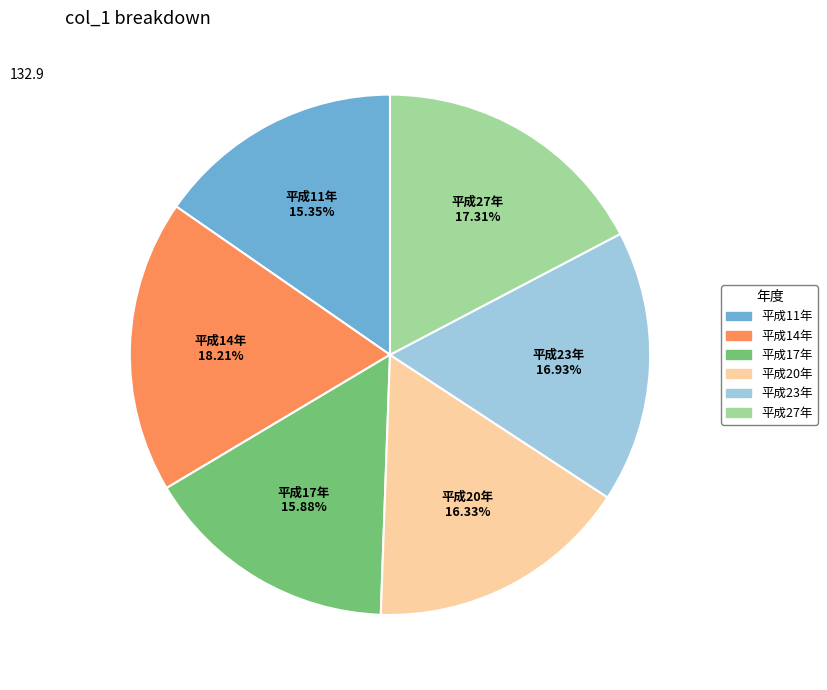

Is there a majority slice in this chart?

No